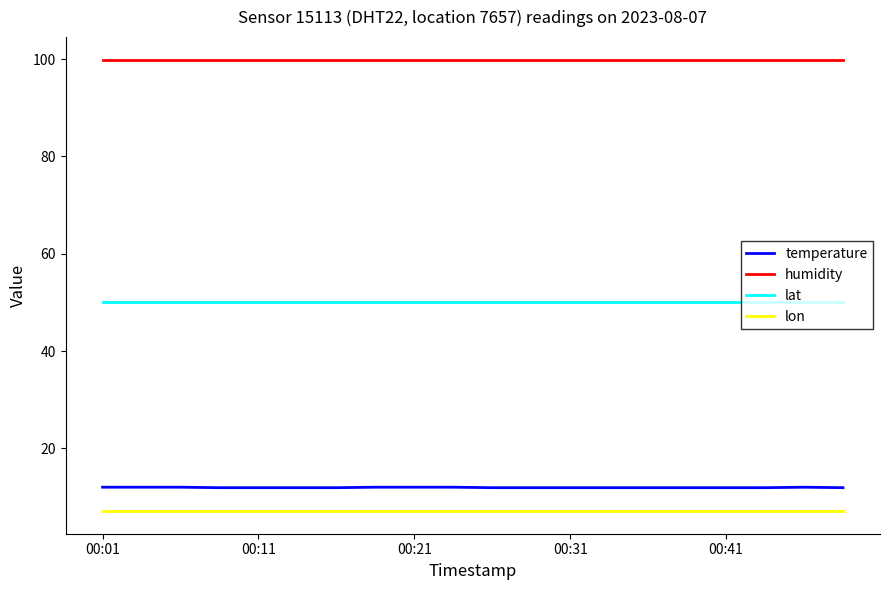

Rank the series by their maximum value, from lowest to highest.

lon, temperature, lat, humidity